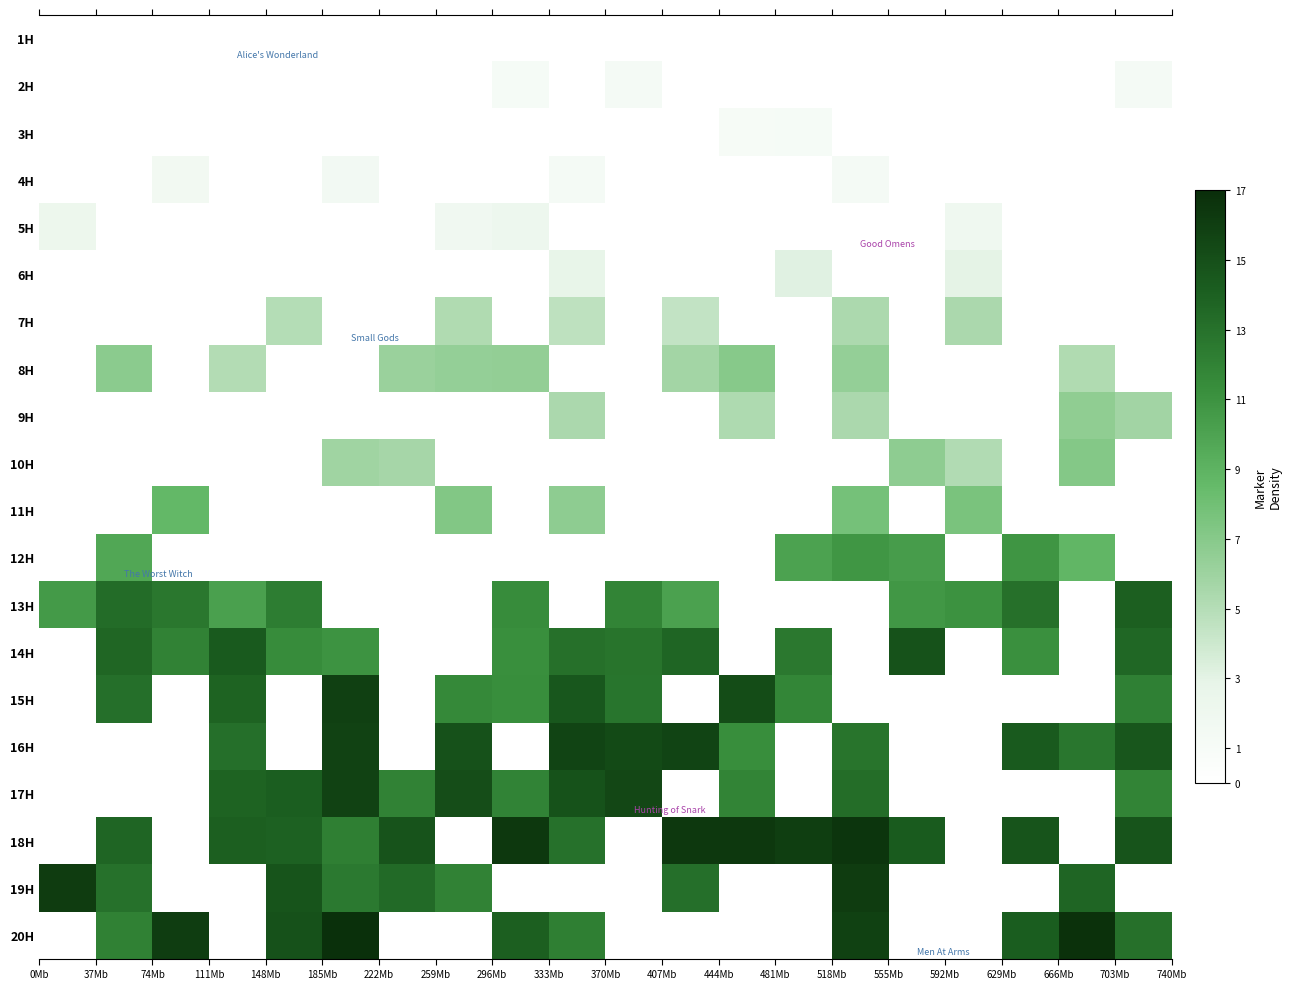

Reading left to right, what are all the values shown in this chart?

1H: 0.0	0.0	0.0	0.0	0.0	0.0	0.0	0.0	0.0	0.0	0.1	0.0	0.0	0.0	0.0	0.0	0.0	0.0	0.0	0.0
2H: 0.0	0.0	0.0	0.0	0.0	0.0	0.0	0.0	1.2	0.0	1.3	0.0	0.0	0.0	0.0	0.0	0.0	0.0	0.0	1.3
3H: 0.0	0.0	0.0	0.0	0.0	0.0	0.0	0.0	0.0	0.0	0.0	0.0	1.1	1.2	0.0	0.0	0.0	0.0	0.0	0.0
4H: 0.0	0.0	1.6	0.0	0.0	1.5	0.0	0.0	0.0	1.3	0.0	0.0	0.0	0.0	1.3	0.0	0.0	0.0	0.0	0.0
5H: 2.2	0.0	0.0	0.0	0.0	0.0	0.0	1.8	2.2	0.0	0.0	0.0	0.0	0.0	0.0	0.0	1.9	0.0	0.0	0.0
6H: 0.0	0.0	0.0	0.0	0.0	0.0	0.0	0.0	0.0	2.8	0.0	0.0	0.0	3.2	0.0	0.0	3.0	0.0	0.0	0.0
7H: 0.0	0.0	0.0	0.0	5.0	0.0	0.0	5.2	0.0	4.6	0.0	4.4	0.0	0.0	5.3	0.0	5.4	0.0	0.0	0.0
8H: 0.0	6.8	0.0	5.1	0.0	0.0	6.1	6.4	6.5	0.0	0.0	5.8	7.0	0.0	6.4	0.0	0.0	0.0	5.2	0.0
9H: 0.0	0.0	0.0	0.0	0.0	0.0	0.0	0.0	0.0	5.4	0.0	0.0	5.3	0.0	5.4	0.0	0.0	0.0	6.6	5.8
10H: 0.0	0.0	0.0	0.0	0.0	5.9	5.6	0.0	0.0	0.0	0.0	0.0	0.0	0.0	0.0	6.7	5.1	0.0	7.1	0.0
11H: 0.0	0.0	8.7	0.0	0.0	0.0	0.0	7.2	0.0	6.6	0.0	0.0	0.0	0.0	7.8	0.0	7.6	0.0	0.0	0.0
12H: 0.0	9.8	0.0	0.0	0.0	0.0	0.0	0.0	0.0	0.0	0.0	0.0	0.0	10.1	10.8	10.4	0.0	10.9	8.8	0.0
13H: 10.5	13.3	12.7	10.2	12.3	0.0	0.0	0.0	11.4	0.0	11.9	10.1	0.0	0.0	0.0	10.7	11.1	13.0	0.0	14.1
14H: 0.0	13.7	12.0	14.4	11.4	11.0	0.0	0.0	11.3	13.0	12.8	13.7	0.0	12.6	0.0	14.8	0.0	11.2	0.0	13.6
15H: 0.0	13.1	0.0	13.9	0.0	15.9	0.0	11.6	11.3	14.5	12.8	0.0	15.2	11.8	0.0	0.0	0.0	0.0	0.0	12.1
16H: 0.0	0.0	0.0	13.1	0.0	15.8	0.0	14.9	0.0	15.7	15.3	15.6	11.3	0.0	12.8	0.0	0.0	14.3	12.7	14.5
17H: 0.0	0.0	0.0	13.8	14.1	15.8	12.0	15.1	11.9	14.8	15.4	0.0	11.8	0.0	13.2	0.0	0.0	0.0	0.0	11.8
18H: 0.0	13.7	0.0	14.0	13.9	12.2	14.8	0.0	16.4	13.0	0.0	16.4	16.4	16.0	16.5	14.3	0.0	14.7	0.0	14.7
19H: 16.1	13.0	0.0	0.0	14.7	12.5	13.4	12.0	0.0	0.0	0.0	13.1	0.0	0.0	16.1	0.0	0.0	0.0	13.7	0.0
20H: 0.0	12.0	16.0	0.0	14.9	16.8	0.0	0.0	14.0	12.2	0.0	0.0	0.0	0.0	15.8	0.0	0.0	14.2	16.8	13.1